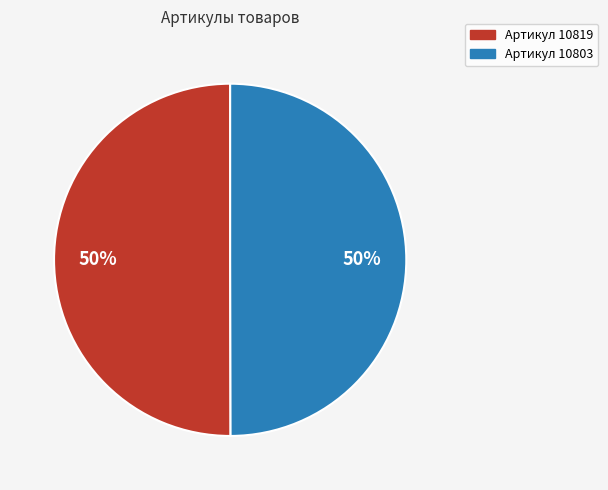

How many slices are in this pie chart?

2